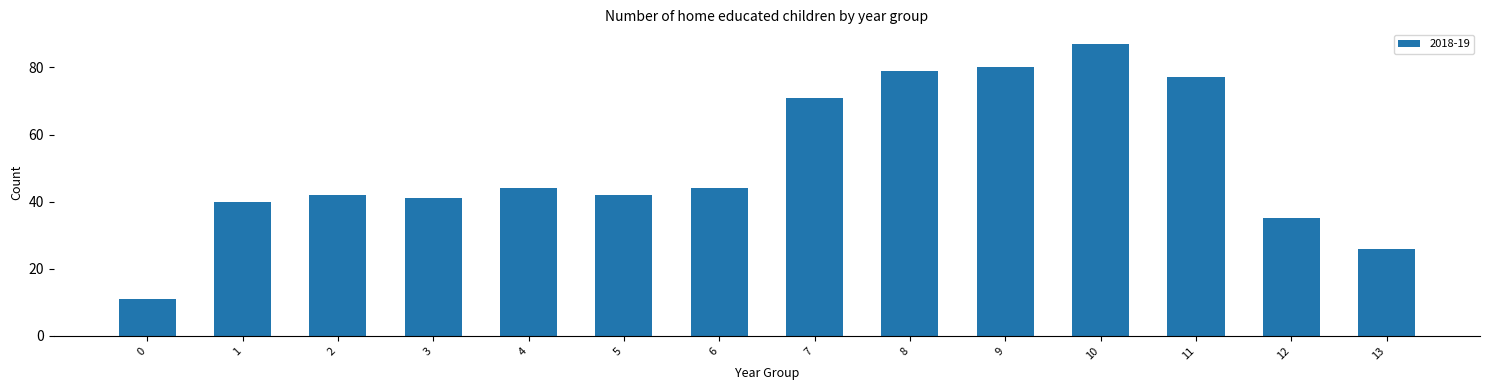

Is it true that the value at 11 is 77?

True